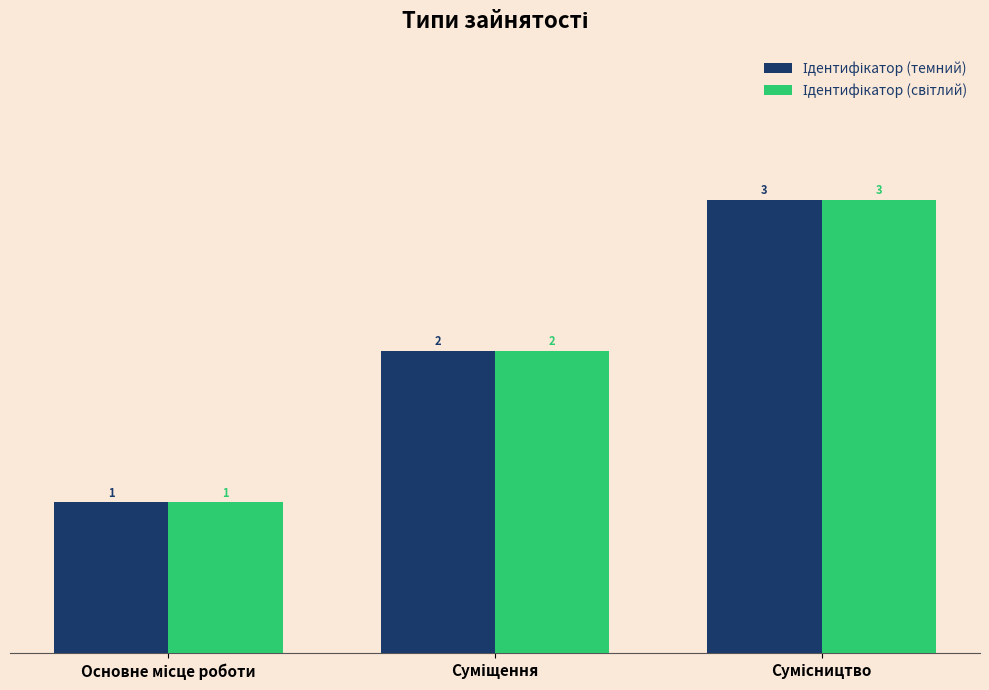

What is the greatest value displayed?

3